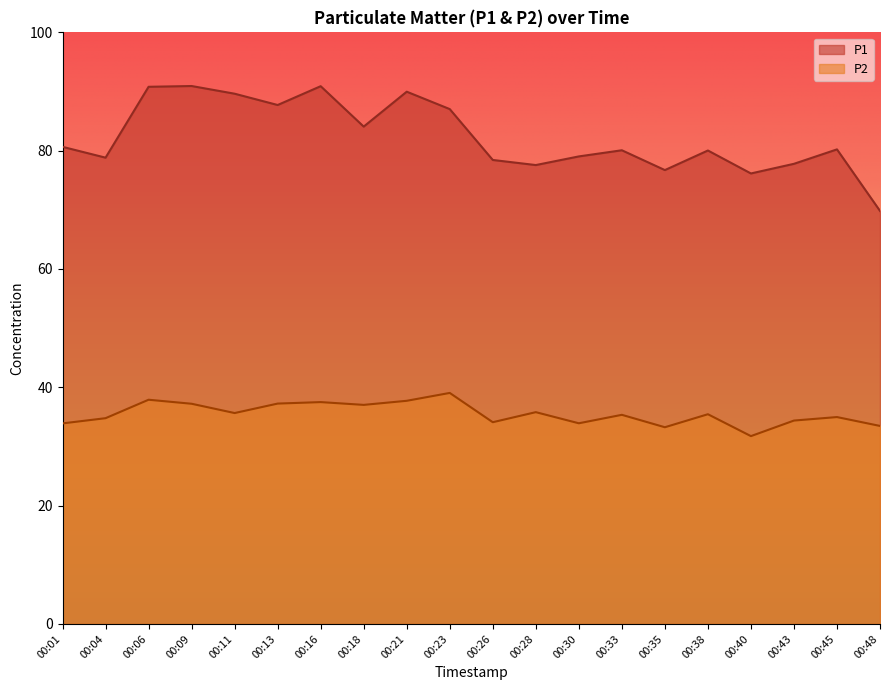

Rank the series by their average value, from lowest to highest.

P2, P1